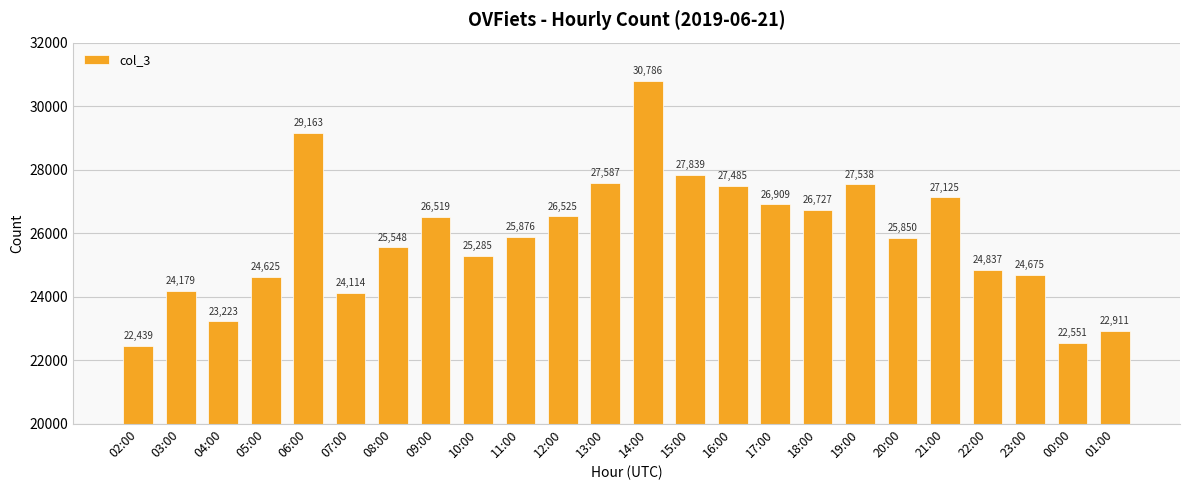

Which label corresponds to the smallest value in the chart?

02:00